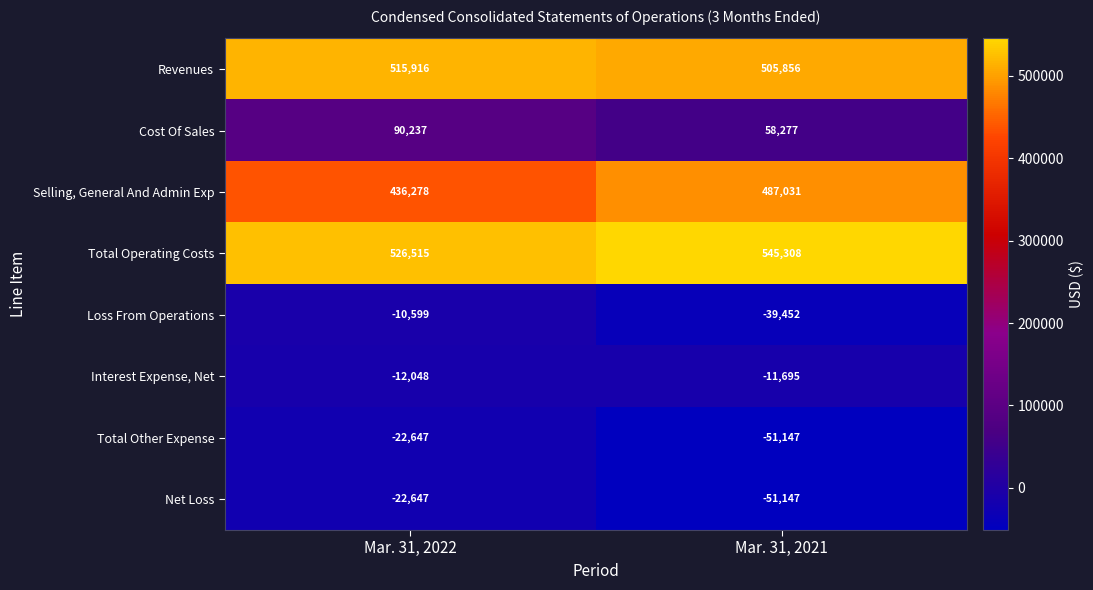

What is the difference between the highest and lowest values at Mar. 31, 2021?

596455